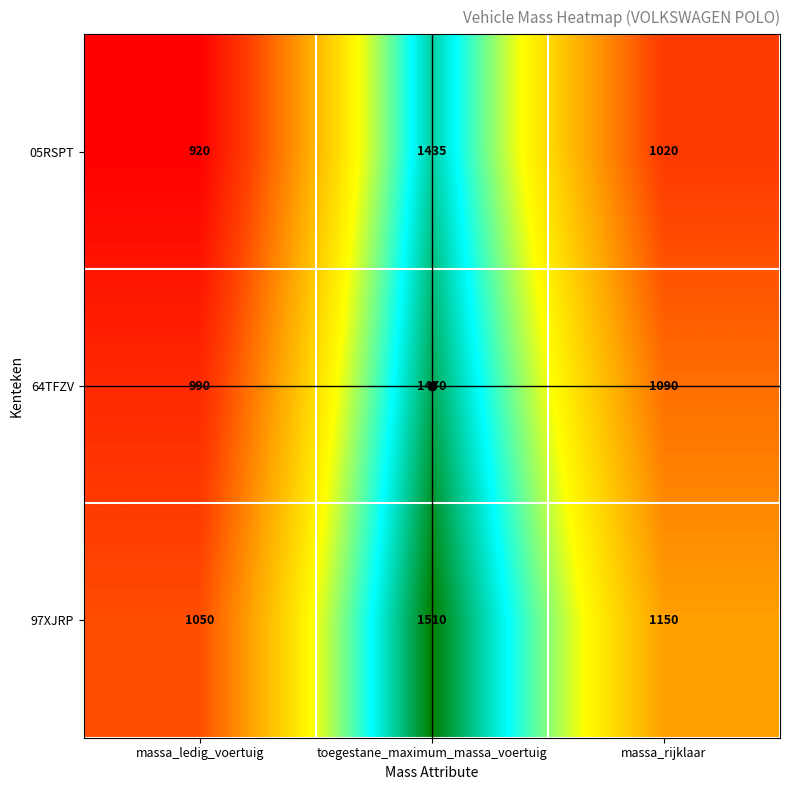

Which series has the largest range (max minus min)?

05RSPT